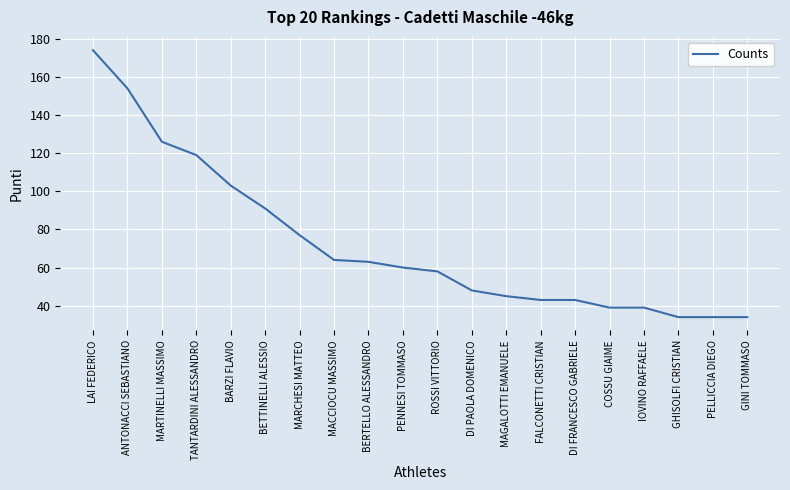

What is the sum of all values?

1448